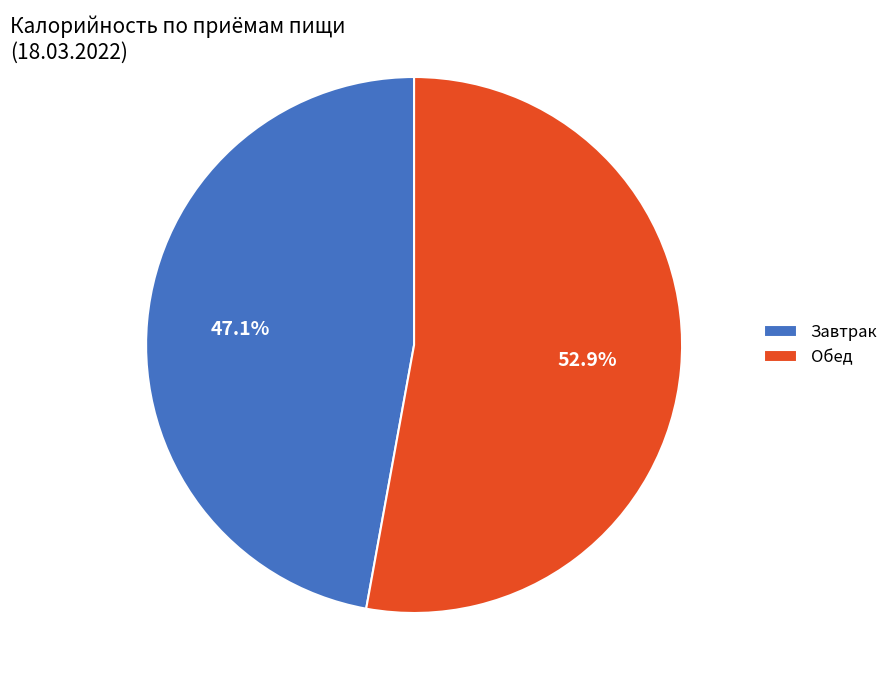

What percentage is the Обед slice, to the nearest percent?

53%